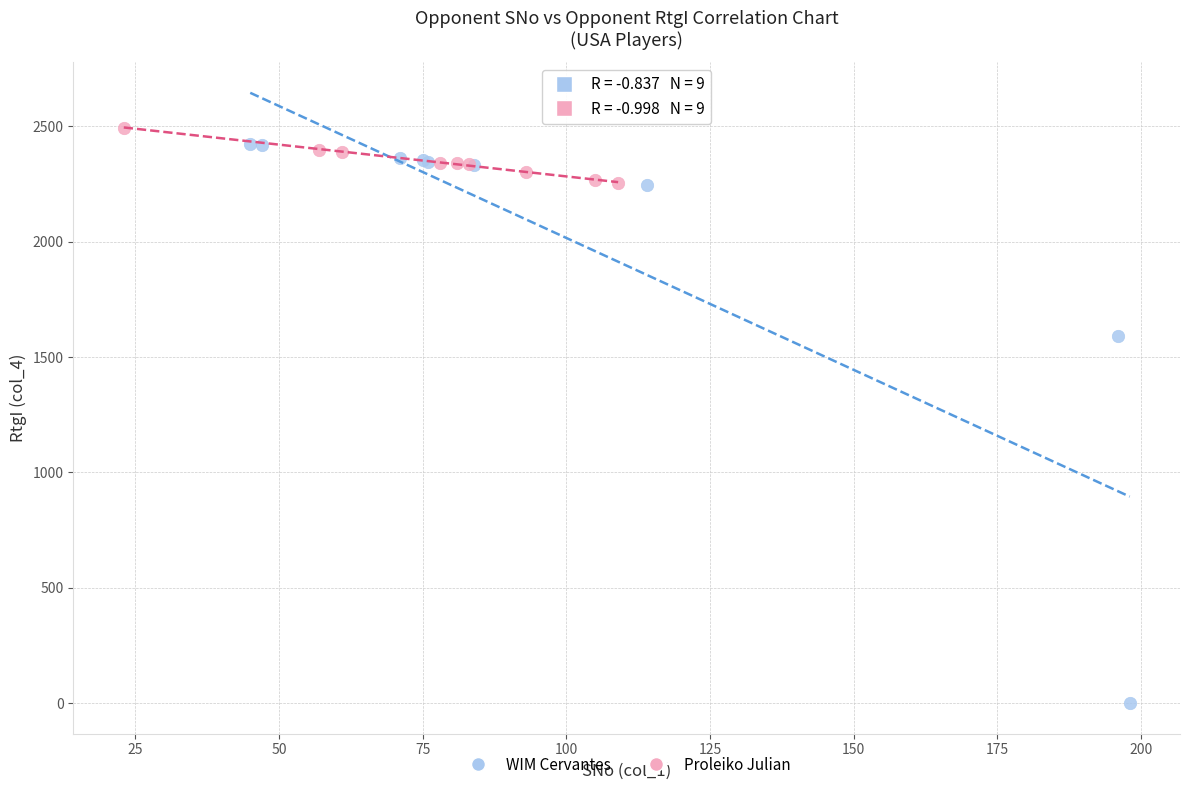

Which series reaches the minimum Y coordinate?

WIM Cervantes